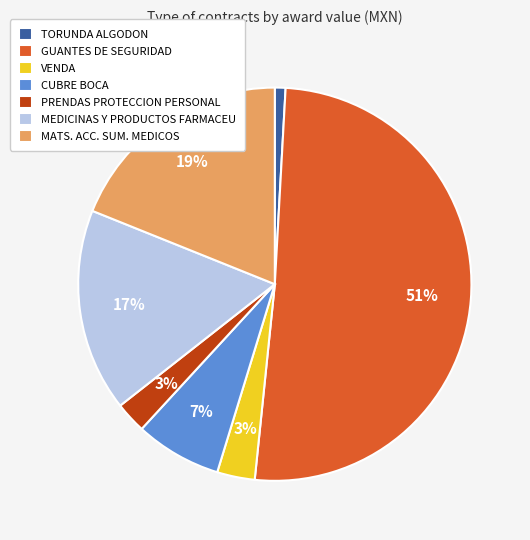

To the nearest percent, what portion does CUBRE BOCA represent?

7%